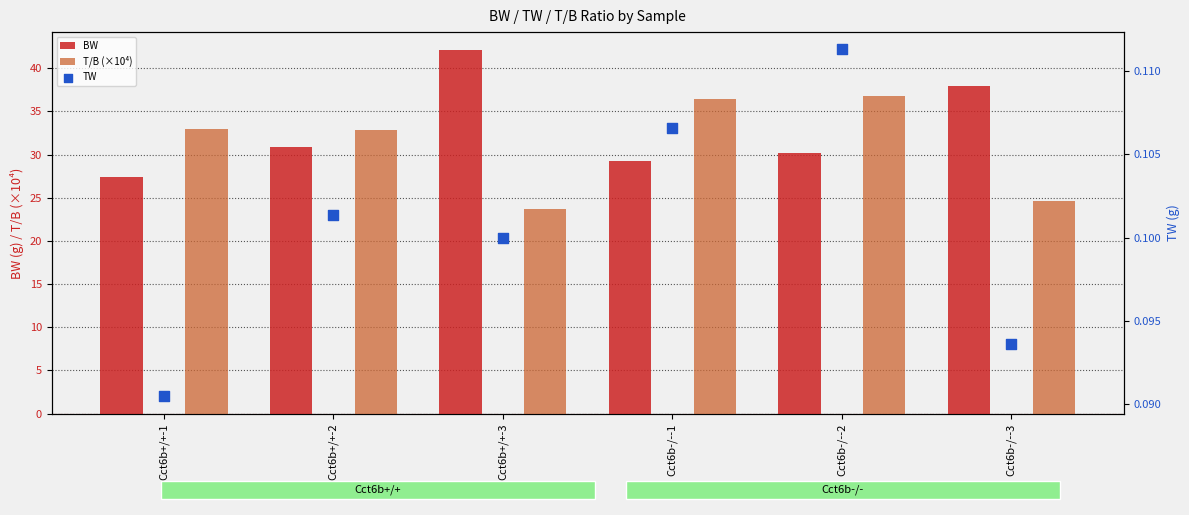

Which series contains the highest Y value?

BW